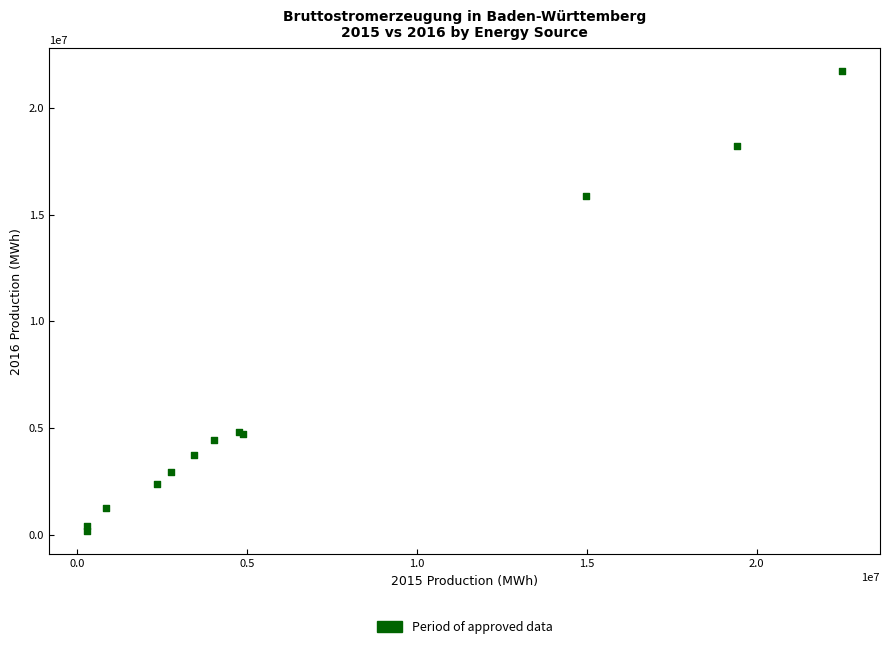

What Y value in the scatter plot is closest to 10944701?

15880865.8